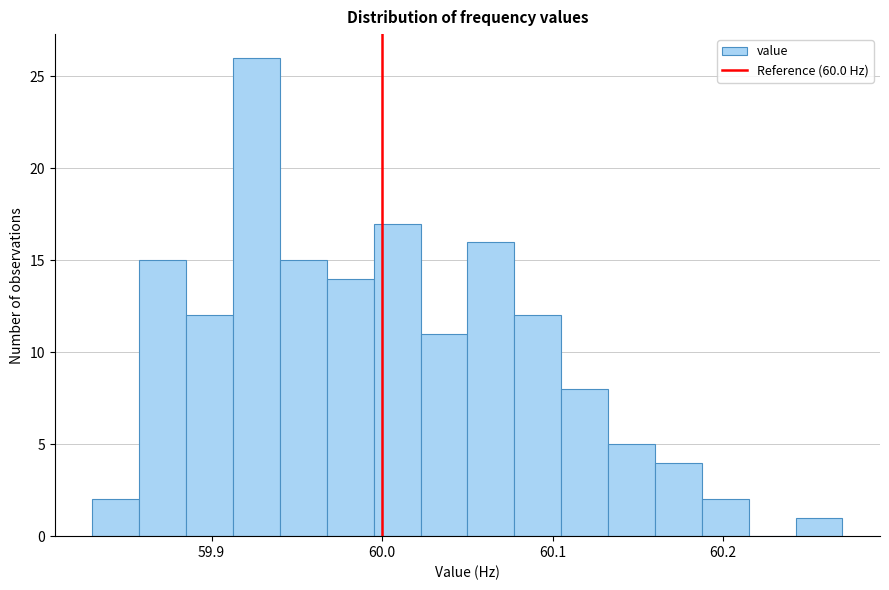

Around what value on the x-axis is the tallest bar? Give the approximate position of its centre, as read against the axis.

59.93